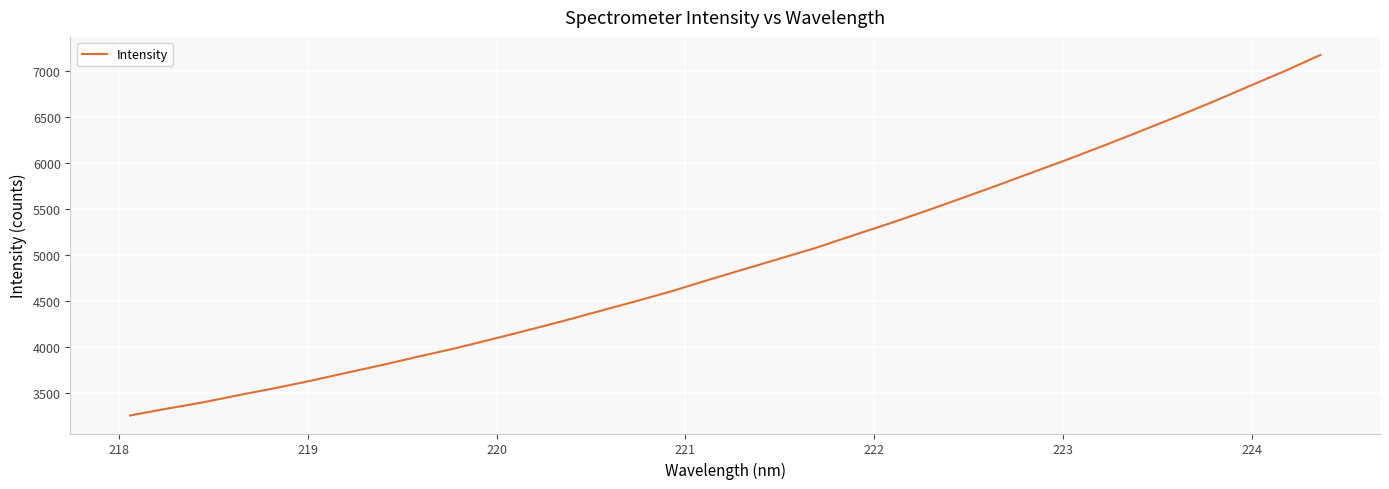

What is the smallest value displayed?

3257.8